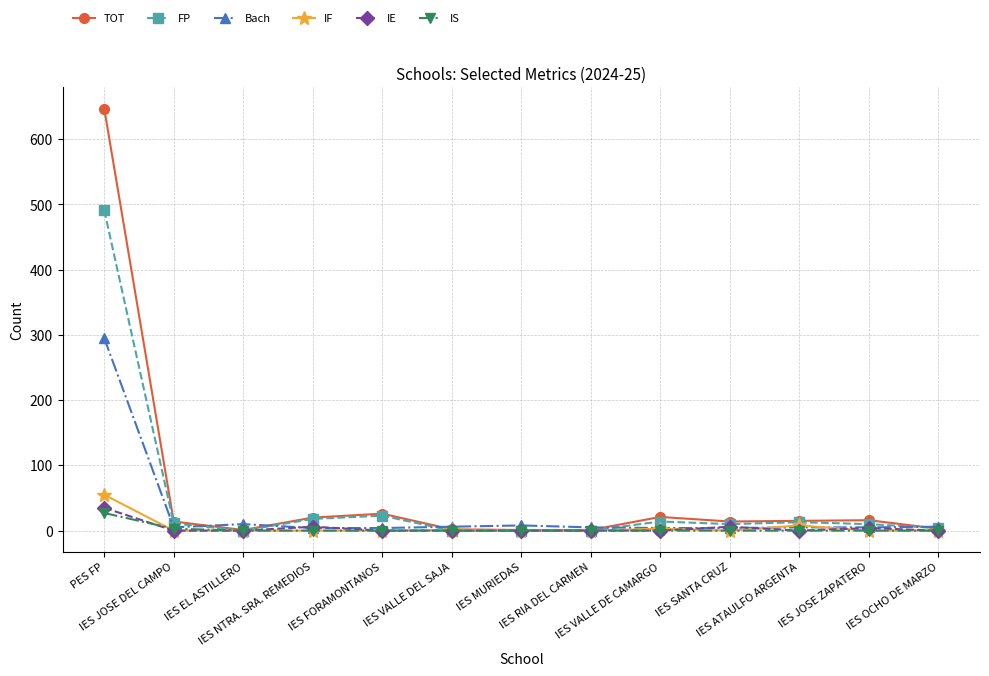

At which category is the sum across all series the highest?

PES FP